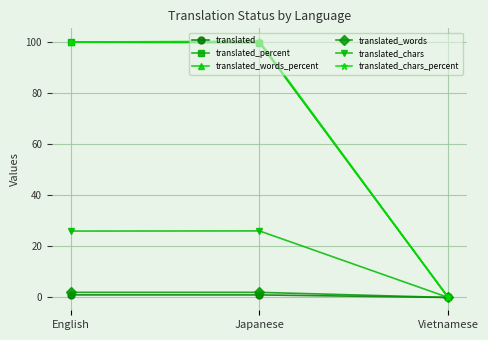

Reading left to right, extract all data points from this chart.

translated: English=1.0	Japanese=1.0	Vietnamese=0.0
translated_percent: English=100.0	Japanese=99.8	Vietnamese=0.0
translated_words_percent: English=100.0	Japanese=99.9	Vietnamese=0.0
translated_words: English=2.0	Japanese=2.0	Vietnamese=0.0
translated_chars: English=26.0	Japanese=26.1	Vietnamese=0.0
translated_chars_percent: English=100.0	Japanese=100.4	Vietnamese=0.0